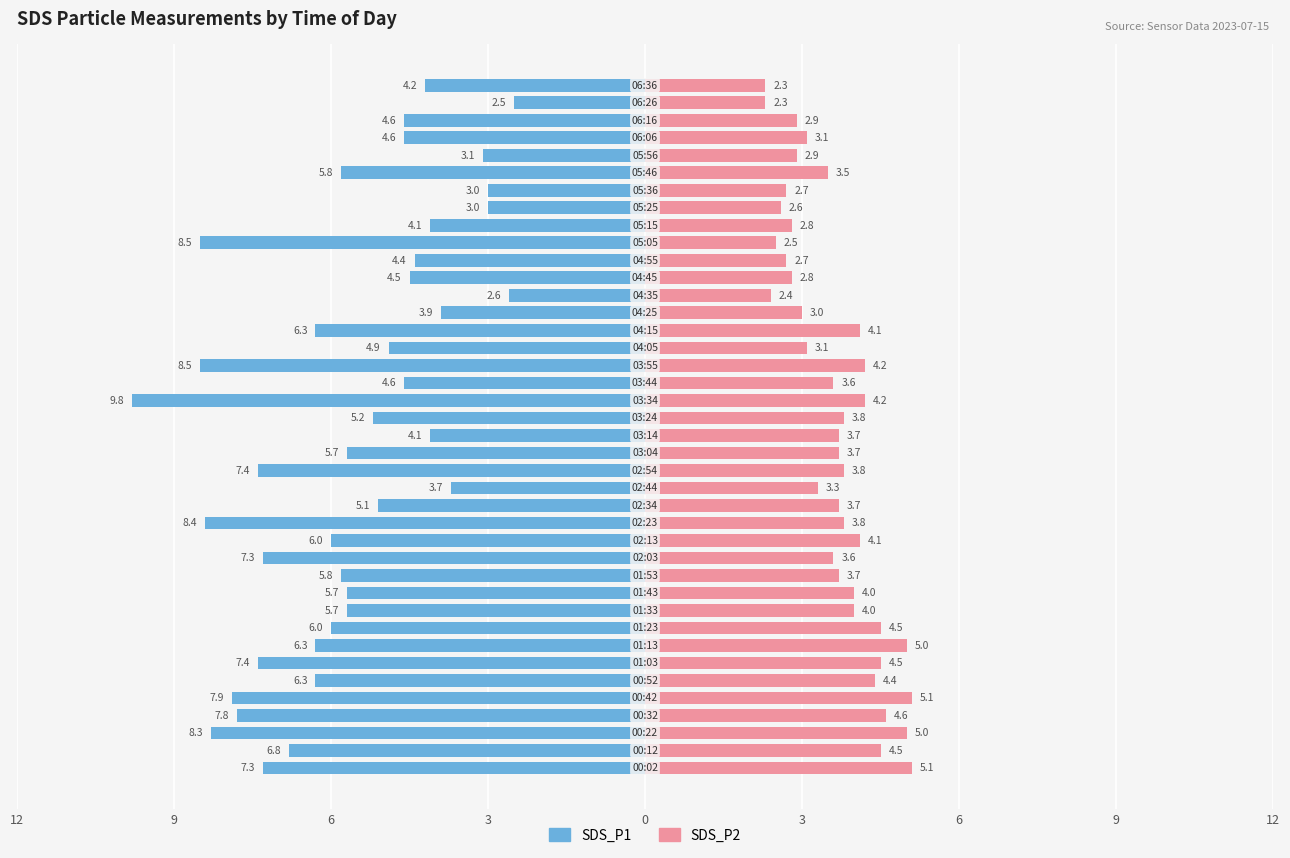

Is it true that SDS_P1 equals -4.1 at 31?

True